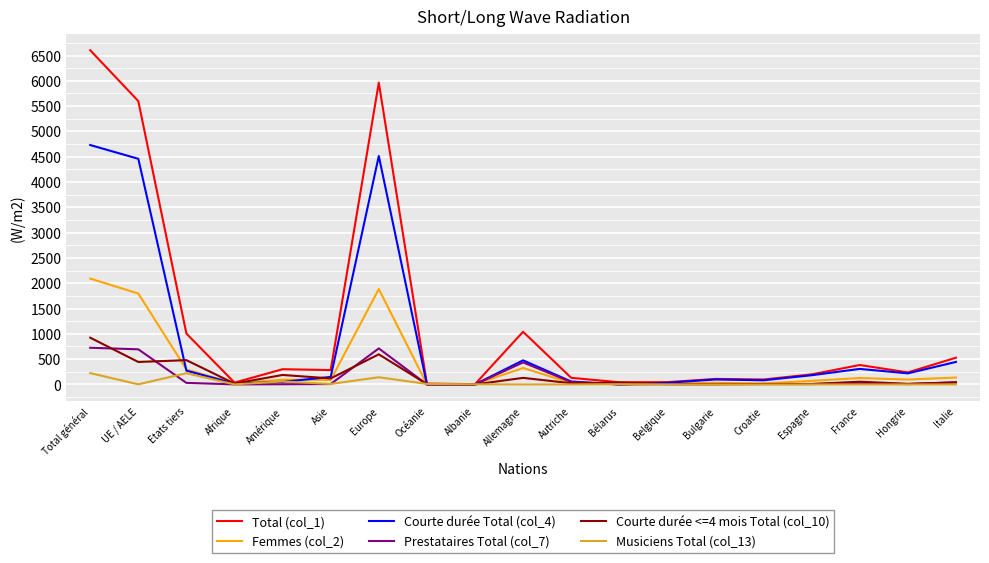

The value of Prestataires Total (col_7) at Albanie is 460. True or false?

False